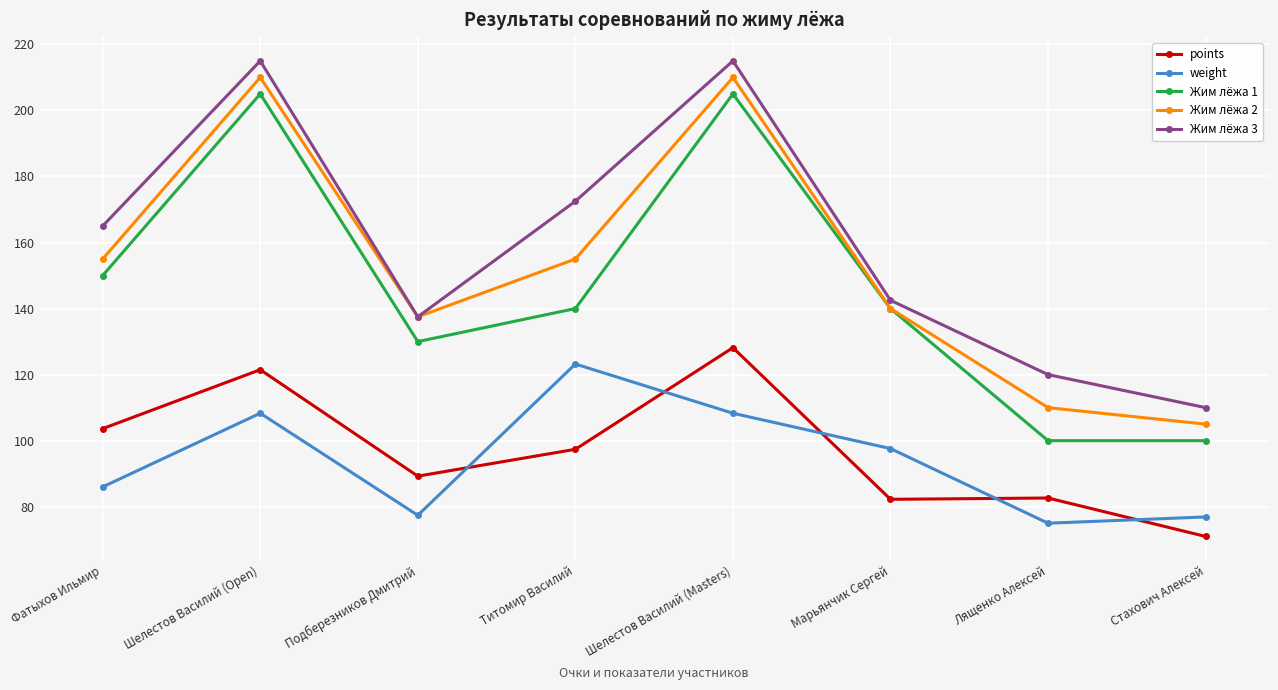

What is the maximum value shown in the chart?

215.0